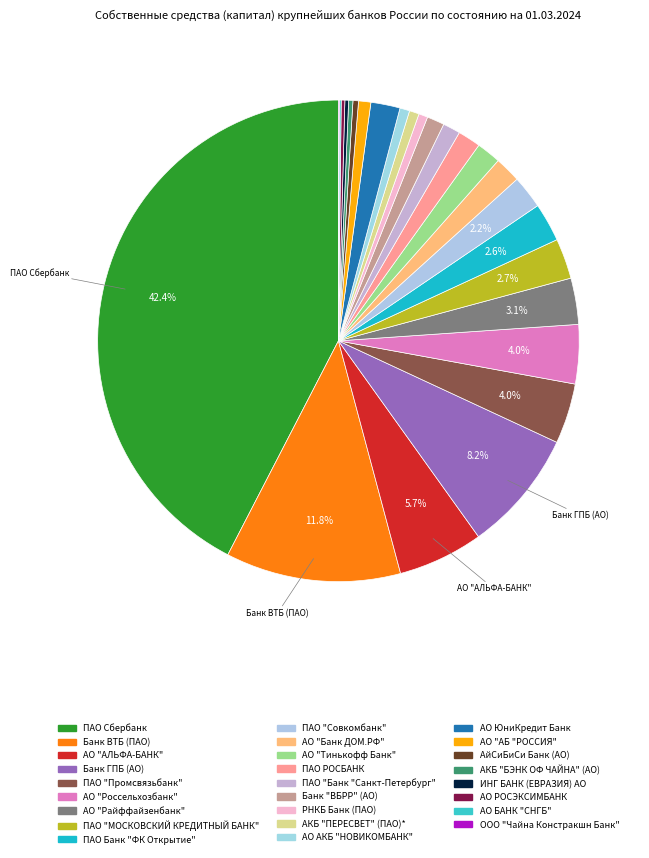

Which category has the biggest portion of the pie?

ПАО Сбербанк